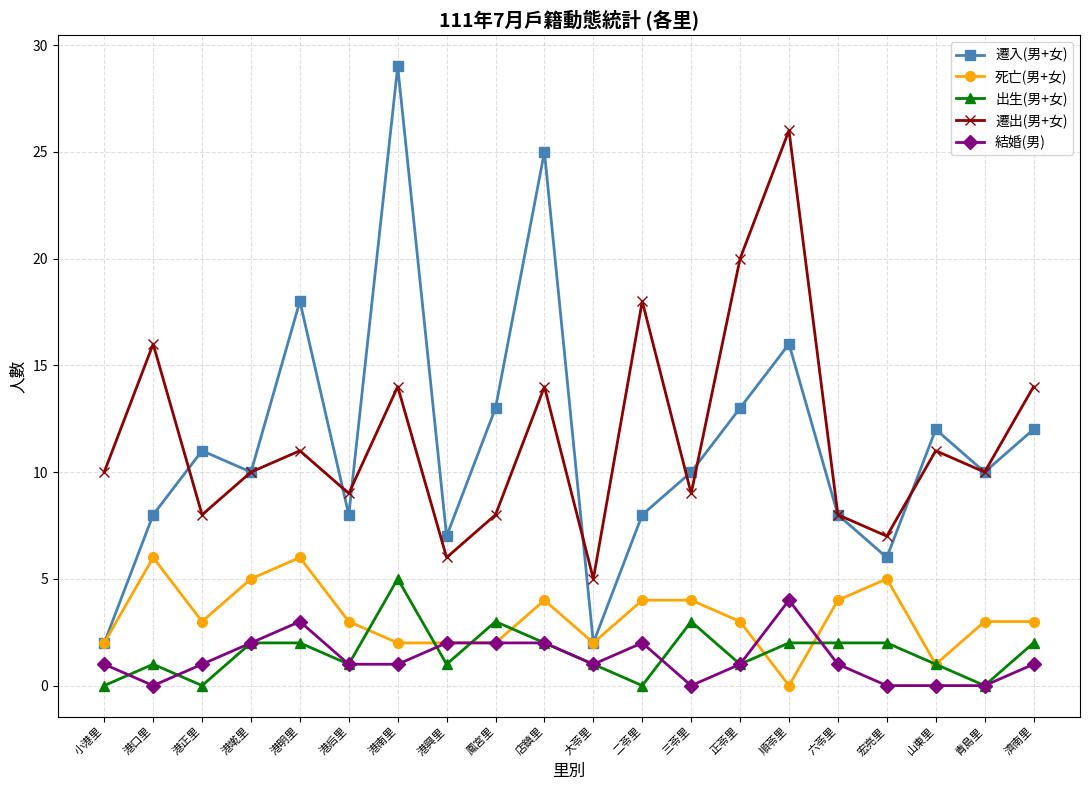

The value of 遷出(男+女) at 青島里 is 14. True or false?

False